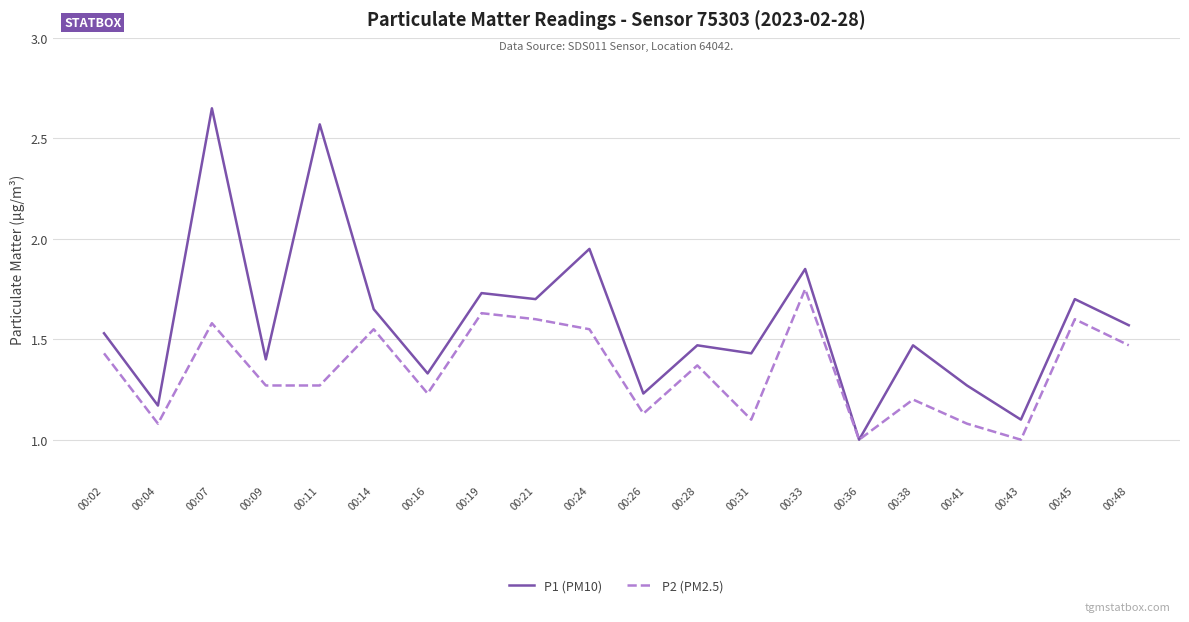

True or false: P2 (PM2.5) has a value of 1.2 at 00:16.

True